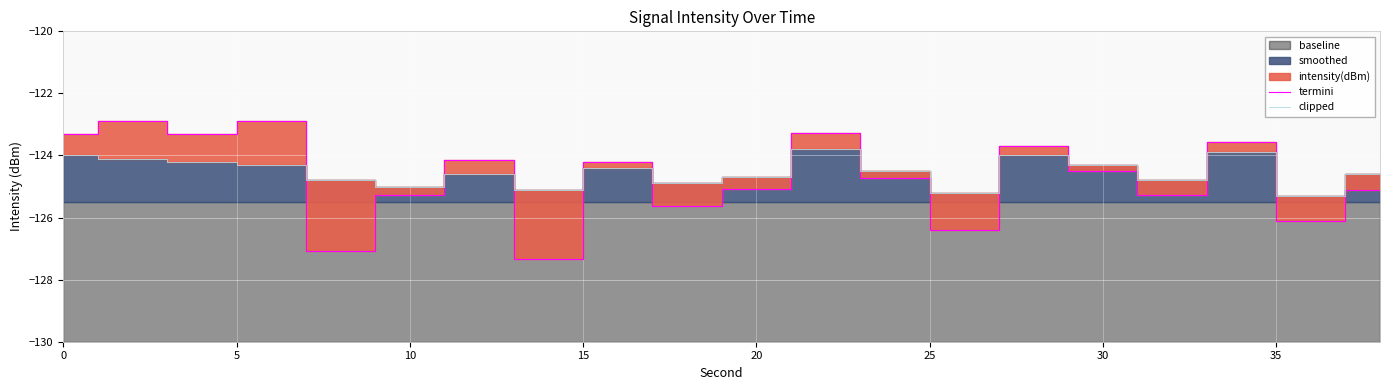

Is it true that clipped equals -125.0 at 10?

True